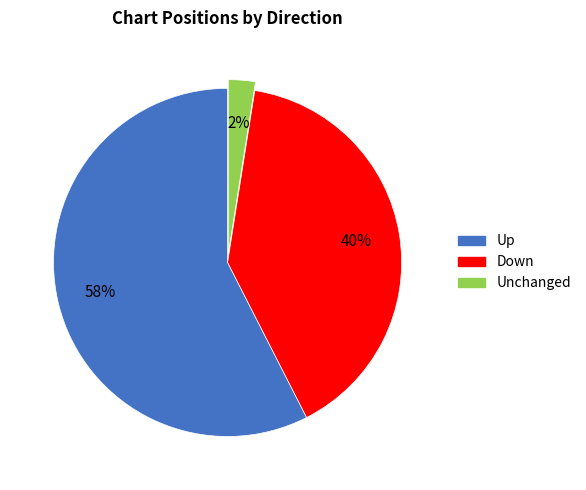

Is there any slice that represents more than half of the pie?

Yes